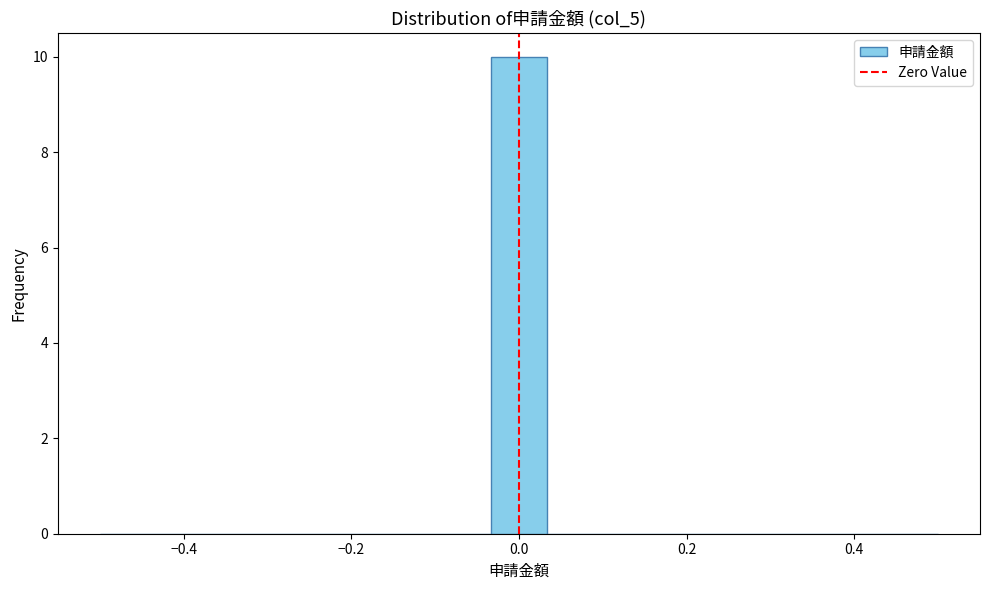

Read against the x-axis, roughly where is the centre of the tallest bar?

0.00